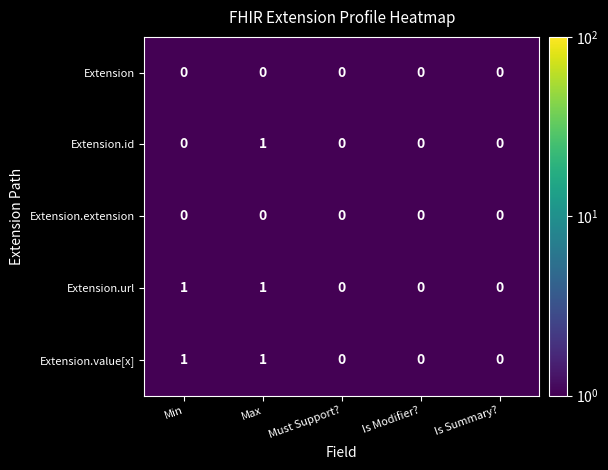

Reading left to right, transcribe all the data shown in this chart.

Extension: 0	0	0	0	0
Extension.id: 0	1	0	0	0
Extension.extension: 0	0	0	0	0
Extension.url: 1	1	0	0	0
Extension.value[x]: 1	1	0	0	0